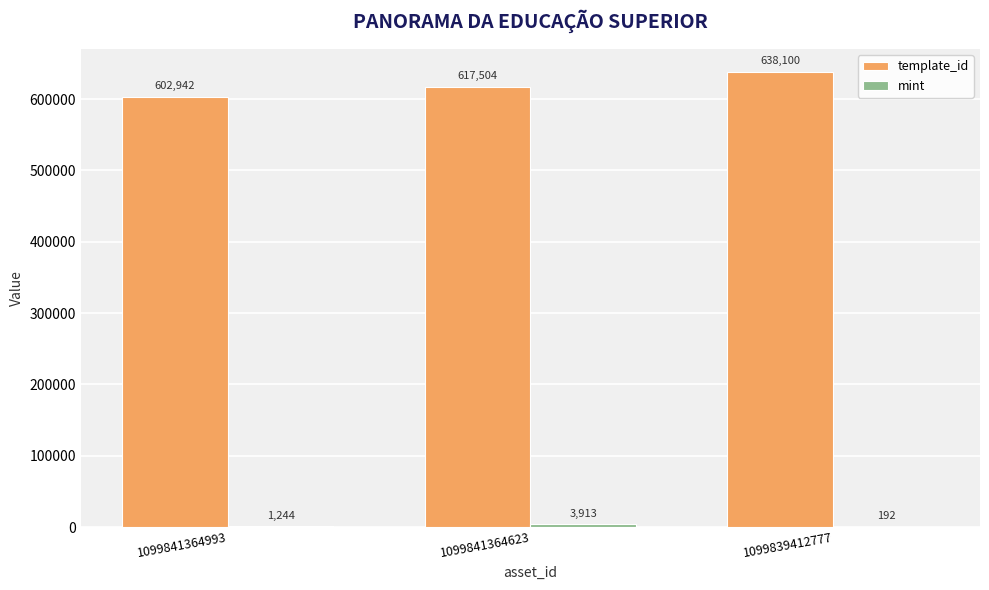

At which label does template_id reach its peak?

1099839412777